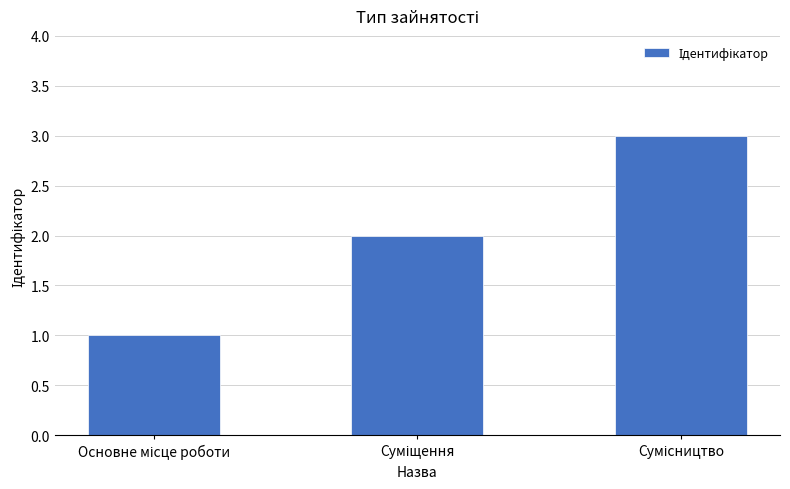

What is the value of the 1st bar from the left?

1